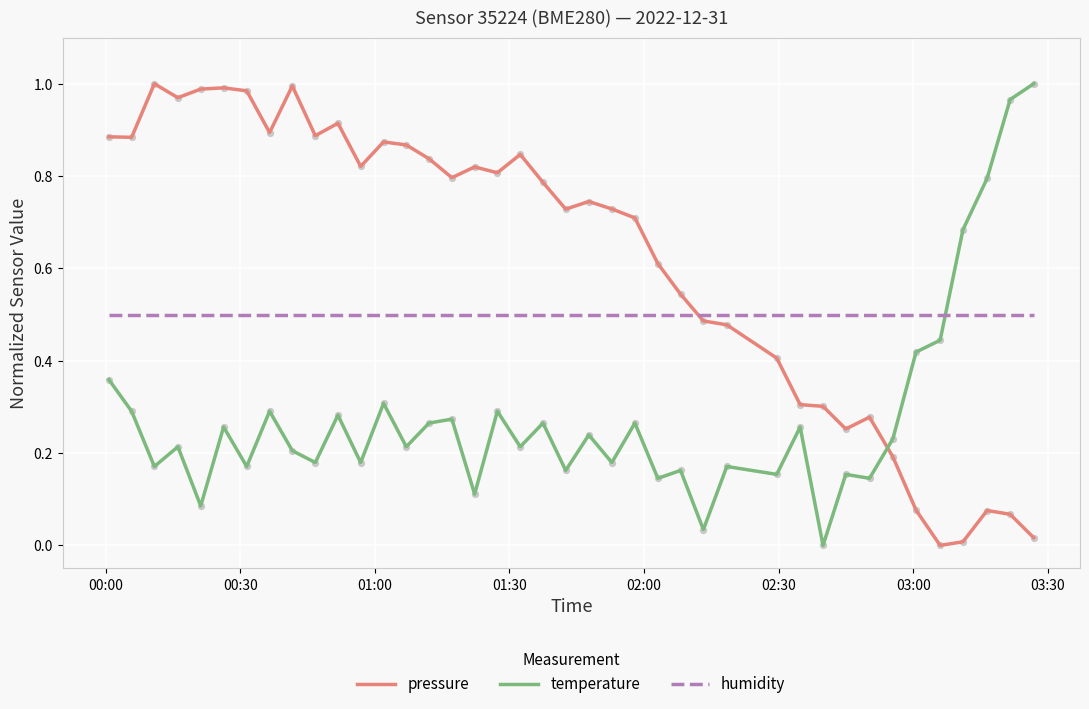

Which series has the largest total across all categories?

pressure